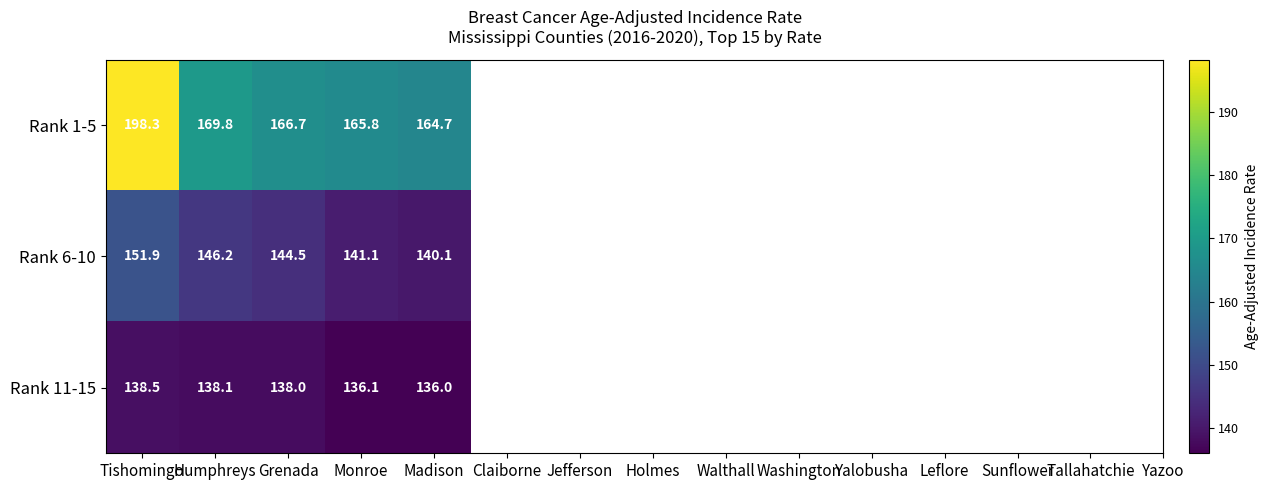

What is the total value across all series at Monroe?

443.0